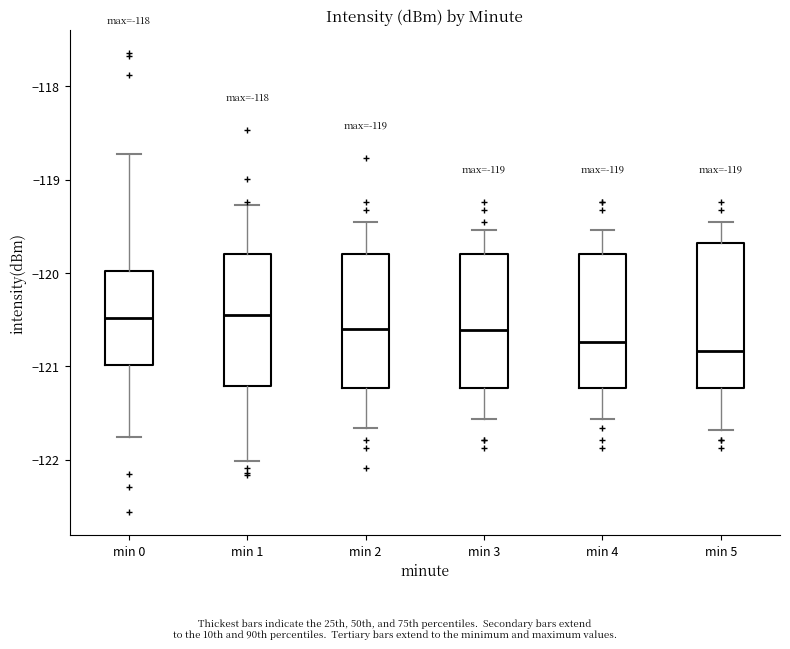

Reading left to right, transcribe this box plot: for each box, give where its median line is, the range the box spans, and where its two whiskers end, as read against the y-axis. The values are not printed on the chart, so give them approximately, as read against the axis.

min 0: median -120.5, box -121.0 to -120.0, whiskers -121.8 to -118.7
min 1: median -120.4, box -121.2 to -119.8, whiskers -122.0 to -119.3
min 2: median -120.6, box -121.2 to -119.8, whiskers -121.7 to -119.5
min 3: median -120.6, box -121.2 to -119.8, whiskers -121.6 to -119.5
min 4: median -120.7, box -121.2 to -119.8, whiskers -121.6 to -119.5
min 5: median -120.8, box -121.2 to -119.7, whiskers -121.7 to -119.5